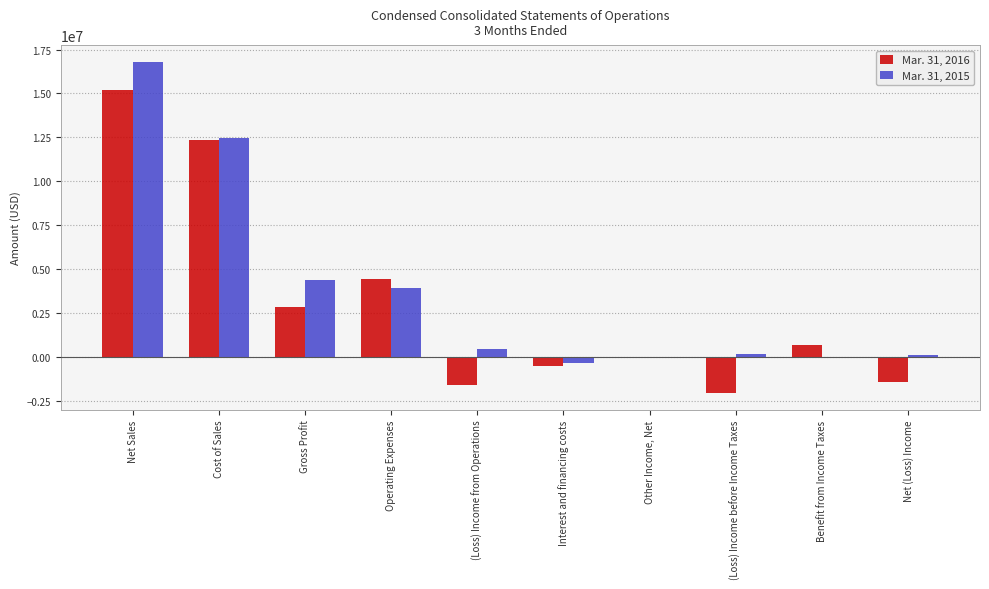

Read the Mar. 31, 2015 value at (Loss) Income before Income Taxes, to the nearest 100.

128000